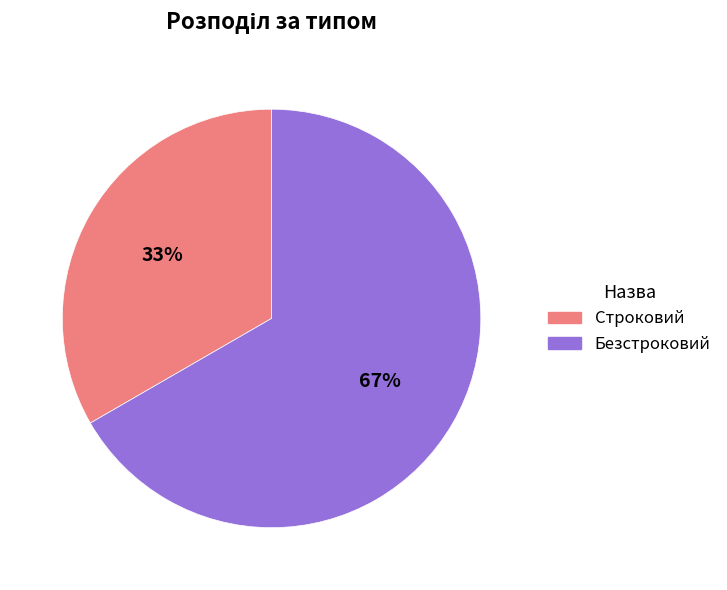

How many slices are in this pie chart?

2